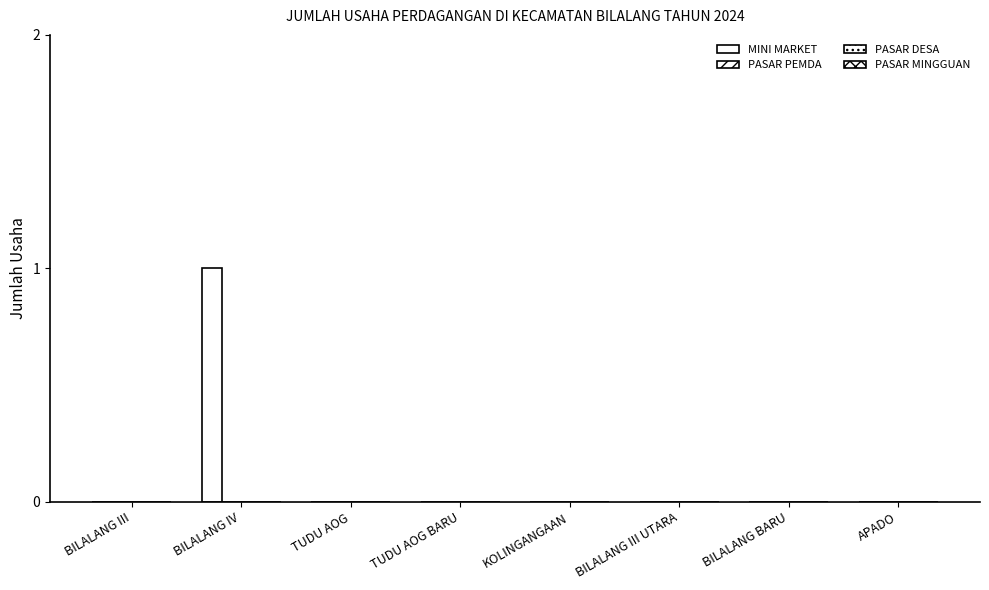

Are the bars horizontal?

No